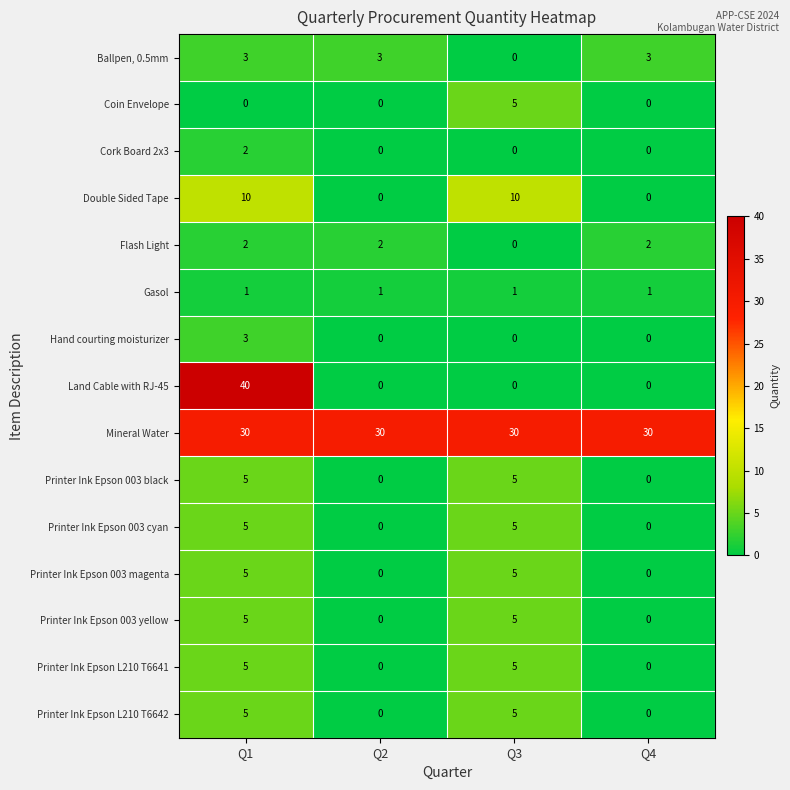

Which series has the largest range (max minus min)?

Land Cable with RJ-45